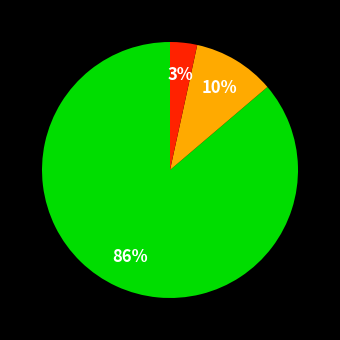

Is there a majority slice in this chart?

Yes